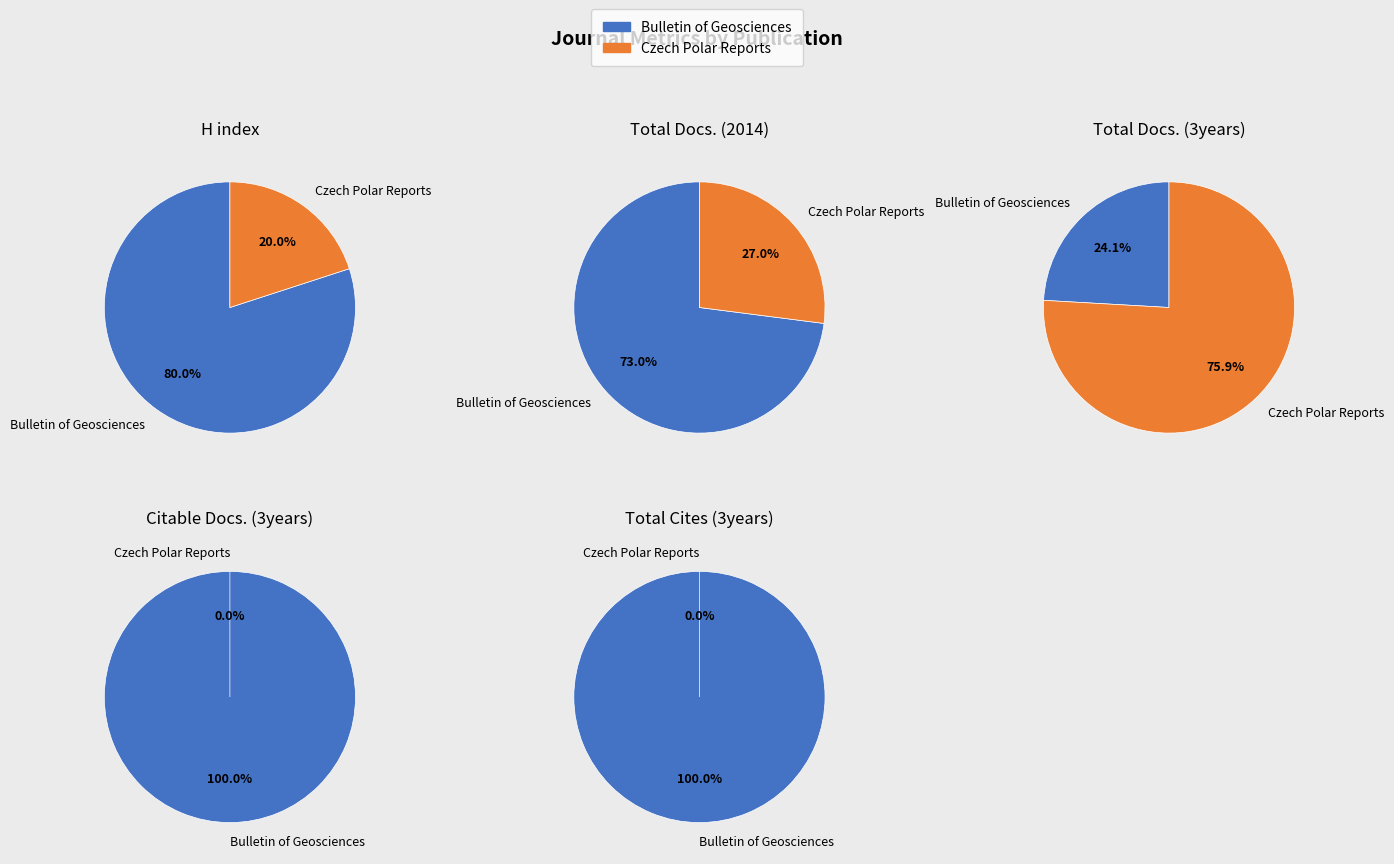

How many slices are in this pie chart?

2